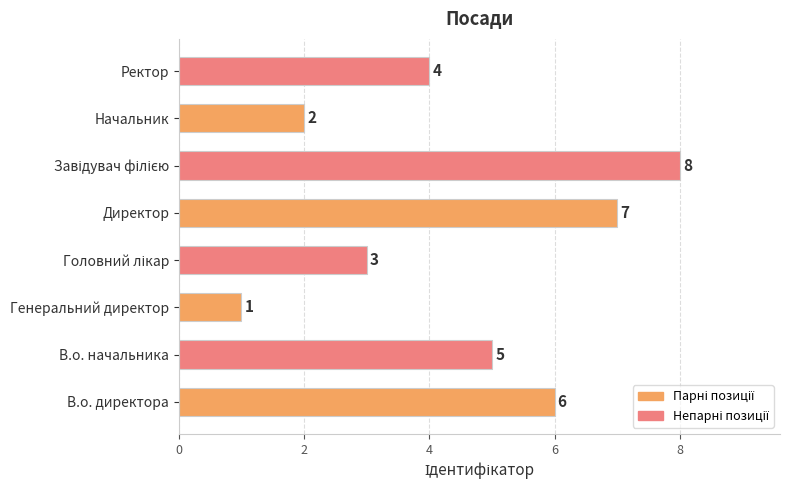

What is the greatest value displayed?

8